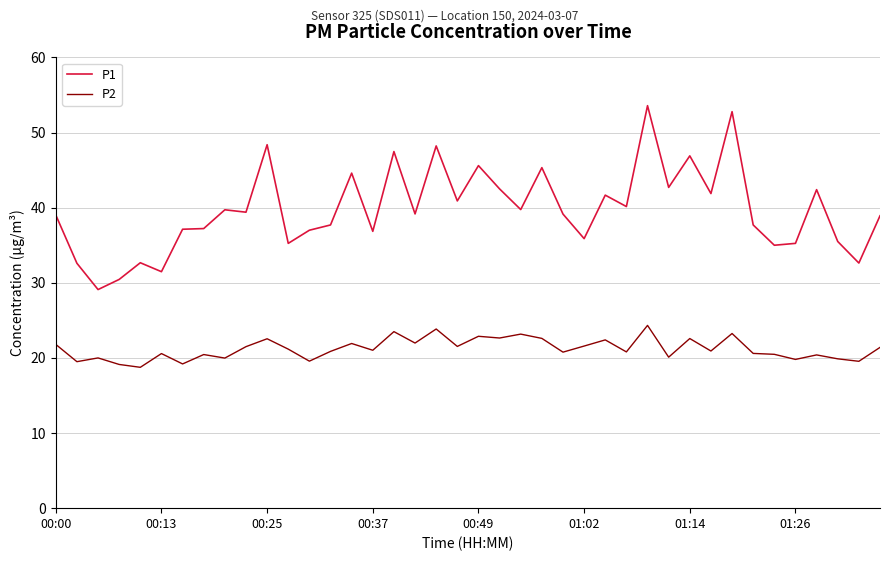

How many lines are shown in the chart?

2